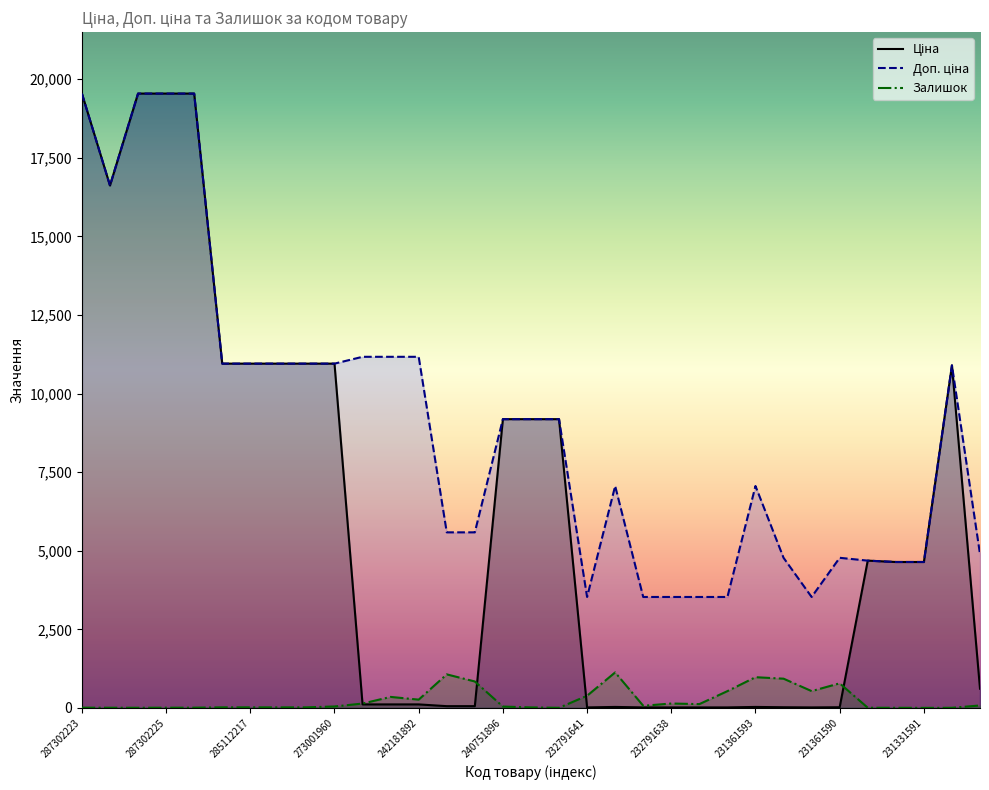

At which label does Залишок reach its peak?

232791640